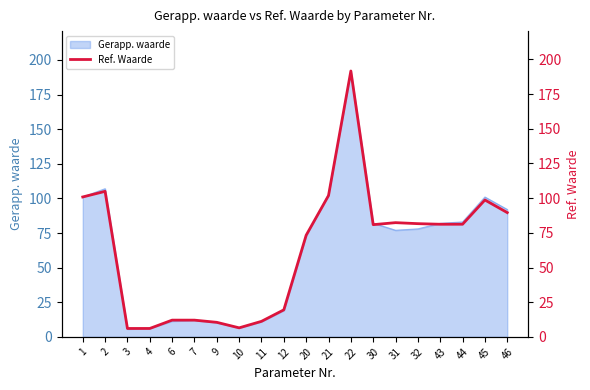

At which category does the data reach its first local peak?

2